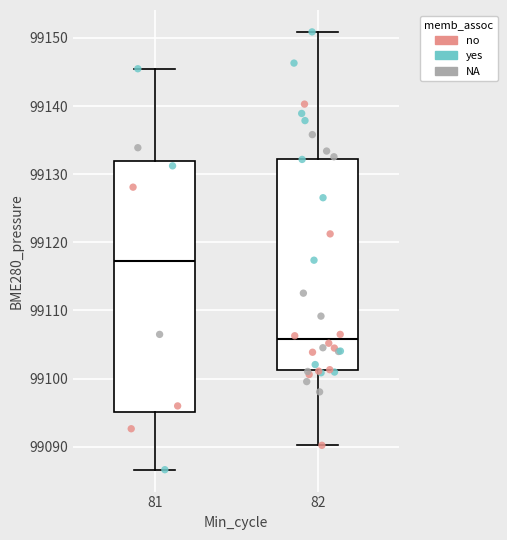

Where does the lower whisker of the box at x = 81 end on the y-axis? The values are not printed on the chart, so give them approximately, as read against the axis.

99087